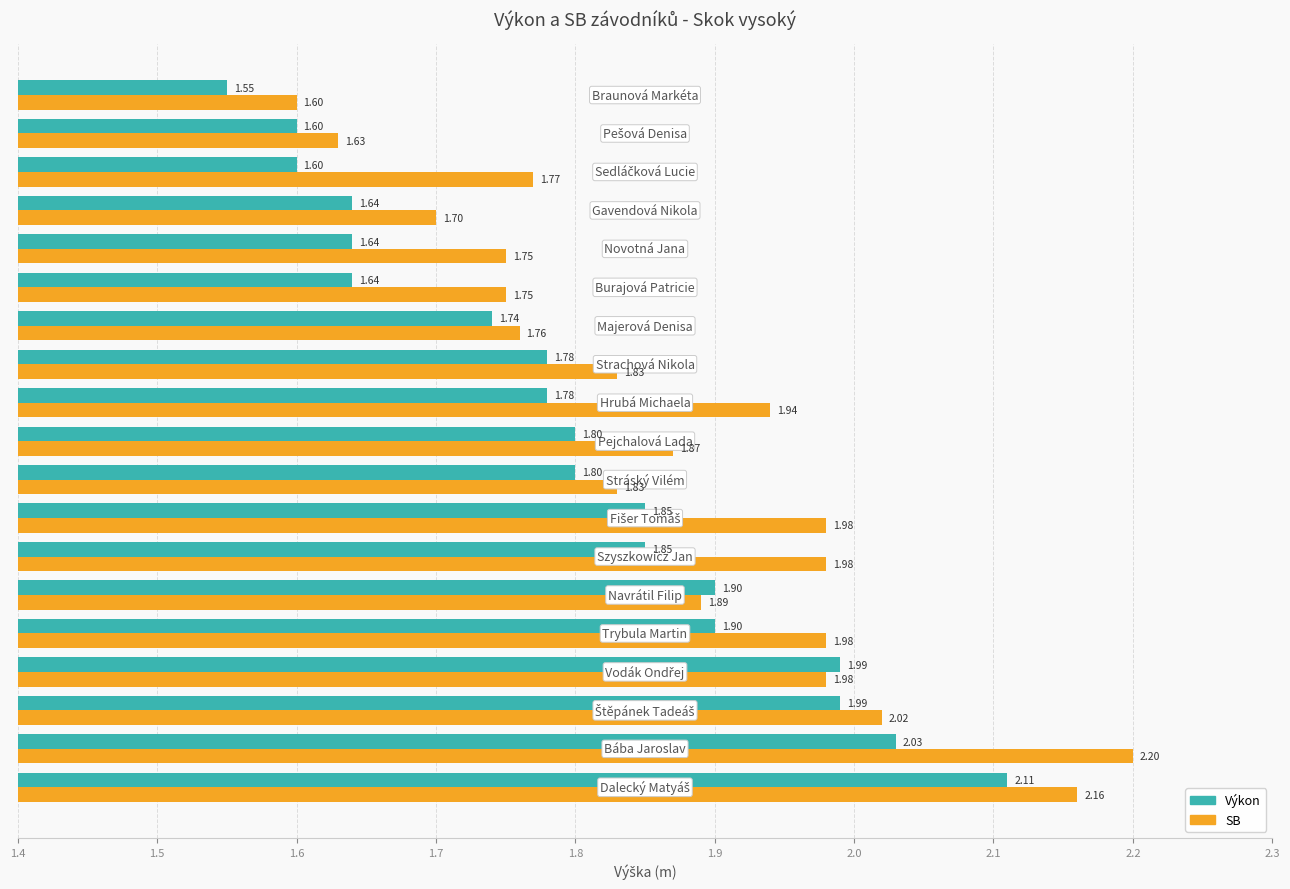

At how many categories does at least one series exceed 1?

19